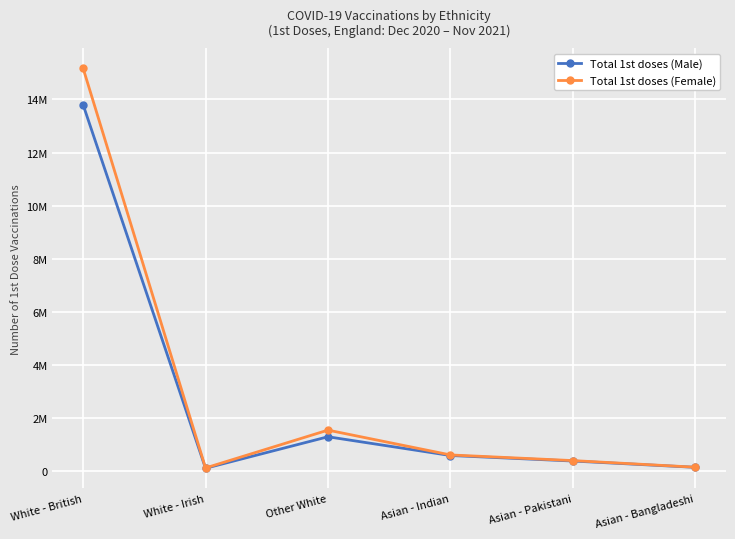

The value of Total 1st doses (Female) at Other White is 1556205. True or false?

True